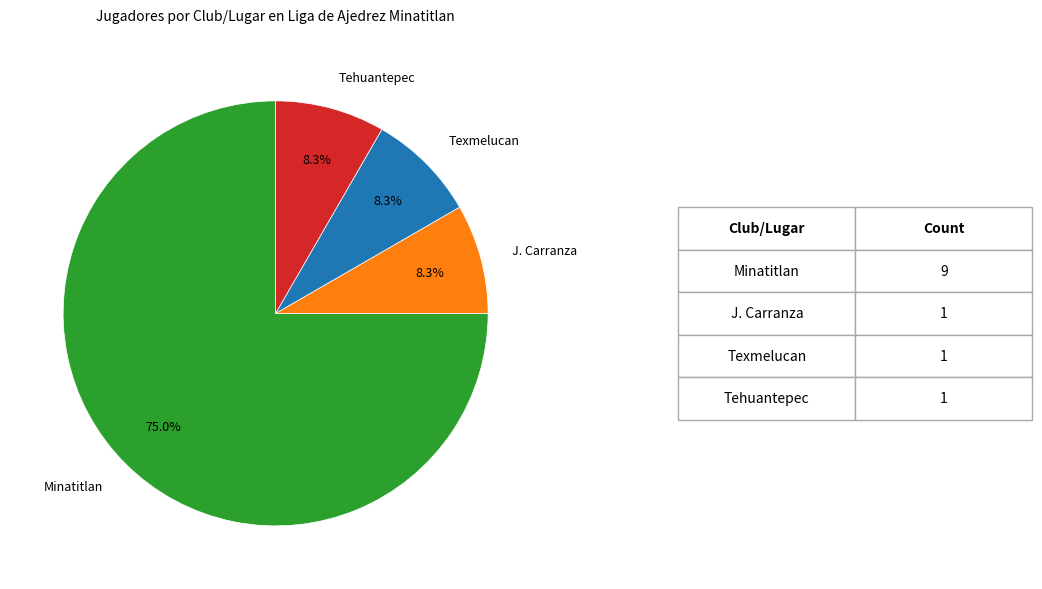

Is there a majority slice in this chart?

Yes